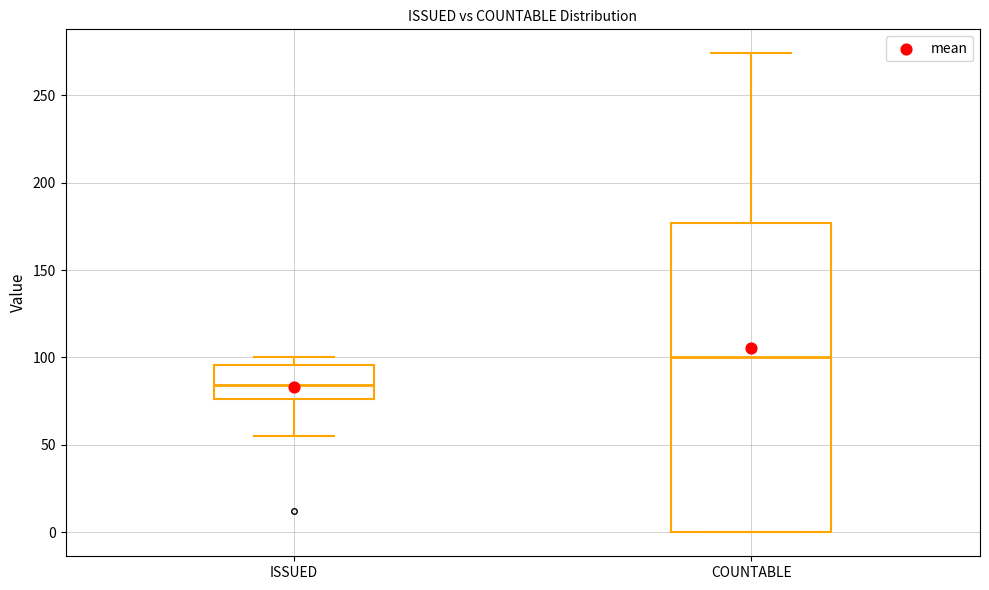

Which box's median line is the highest?

COUNTABLE